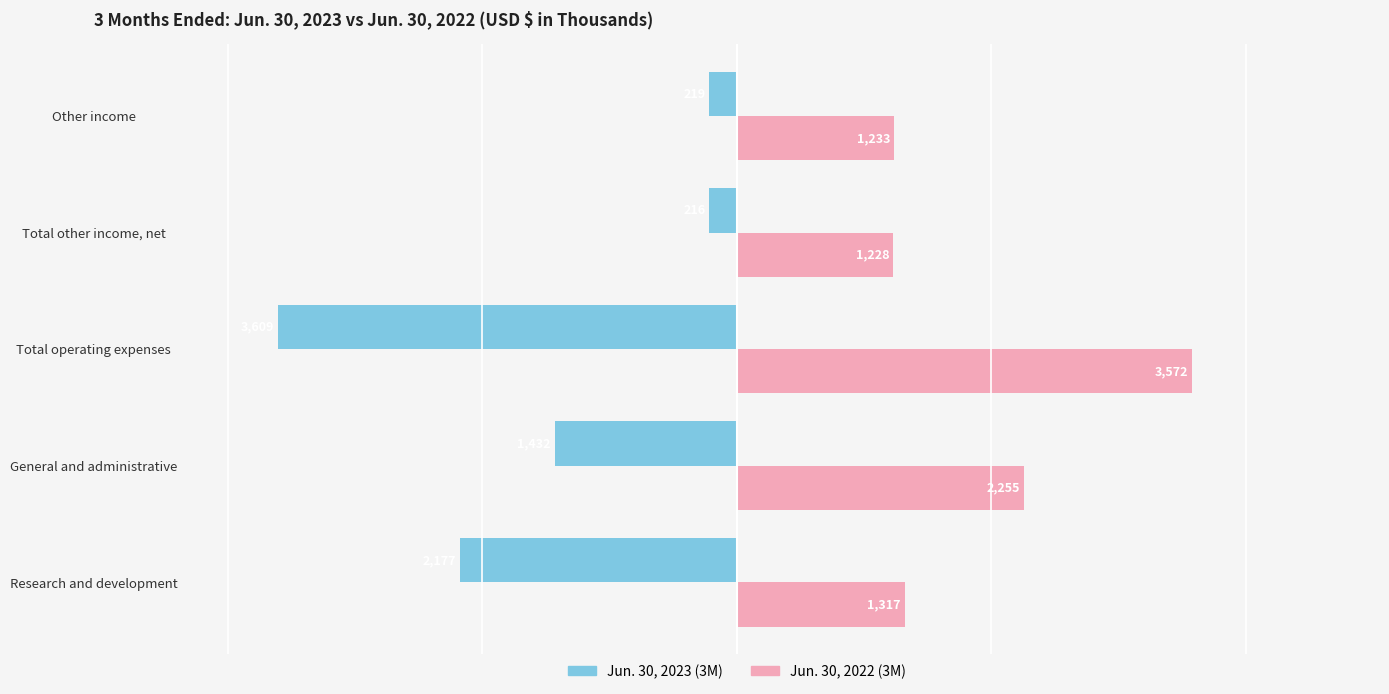

Rank the series by their average value, from lowest to highest.

Jun. 30, 2023 (3M), Jun. 30, 2022 (3M)